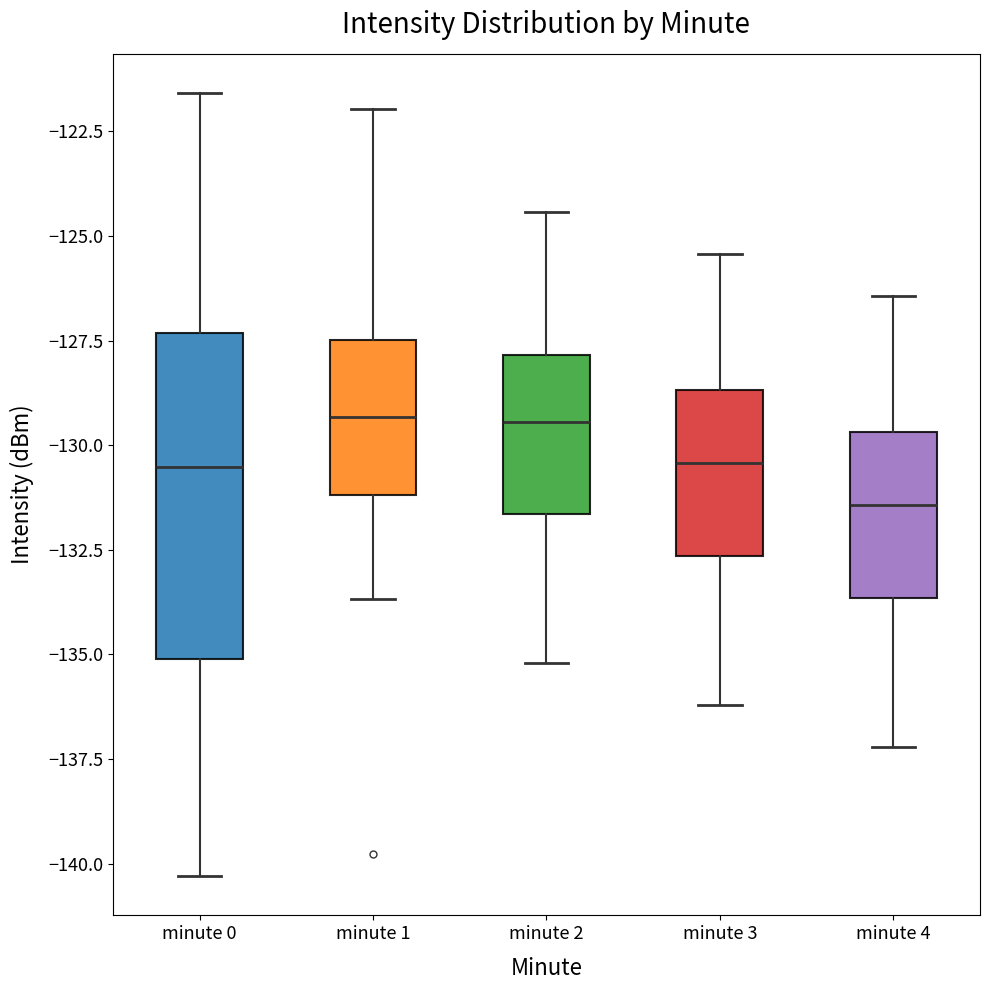

Where is the lower edge of the box for minute 3 on the y-axis? The values are not printed on the chart, so give them approximately, as read against the axis.

-132.5